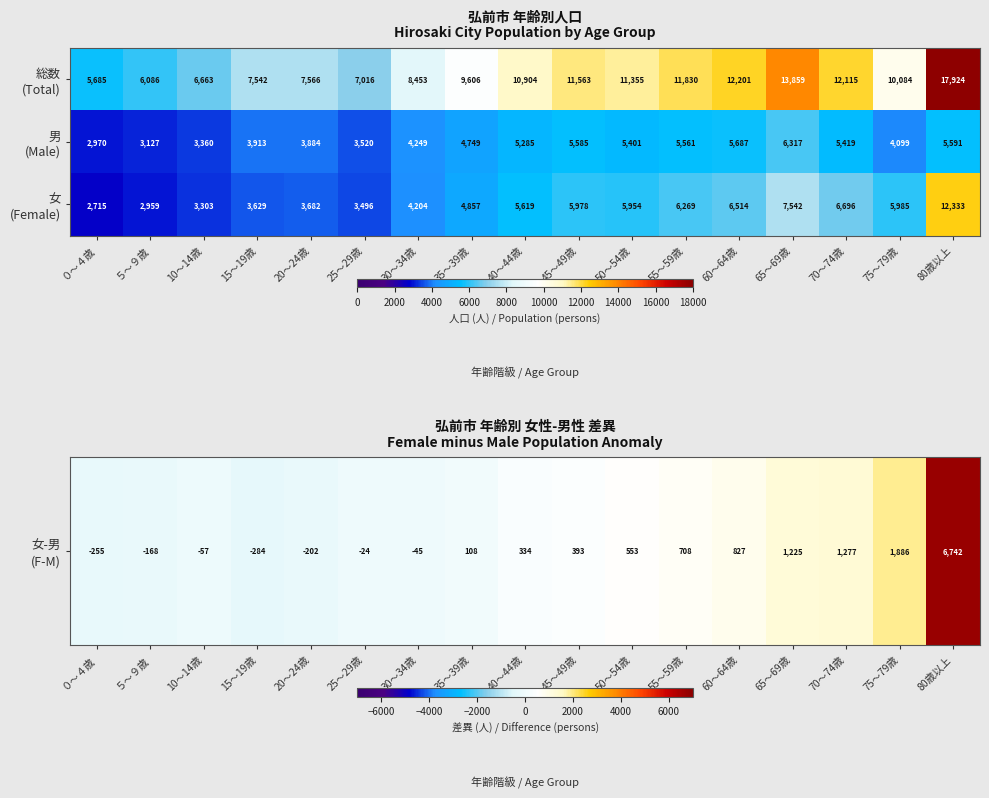

What is the maximum value shown in the chart?

17924